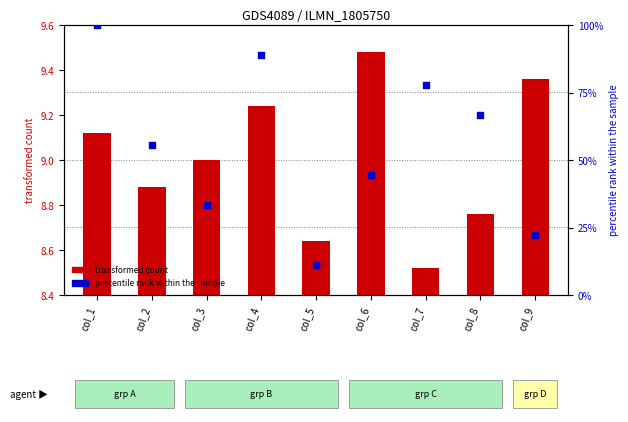

What is the total value across all series at col_8?

67.0